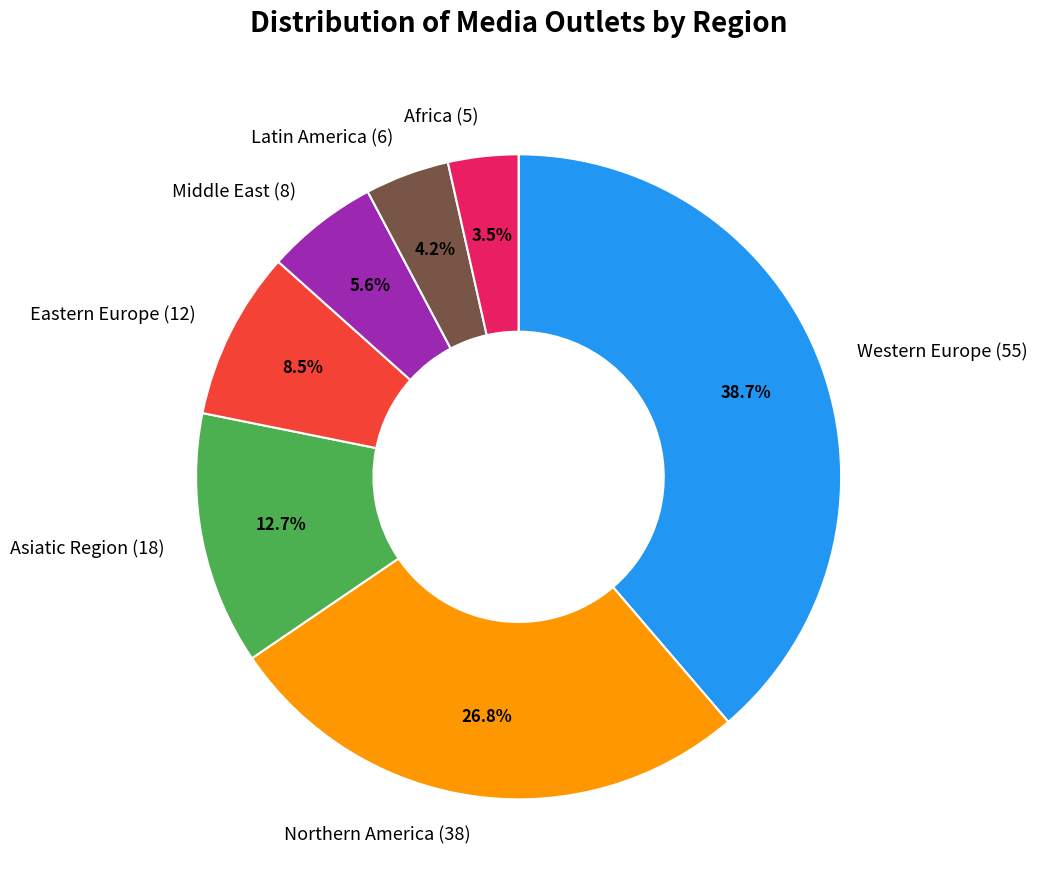

What is the smallest slice in the pie chart?

Africa